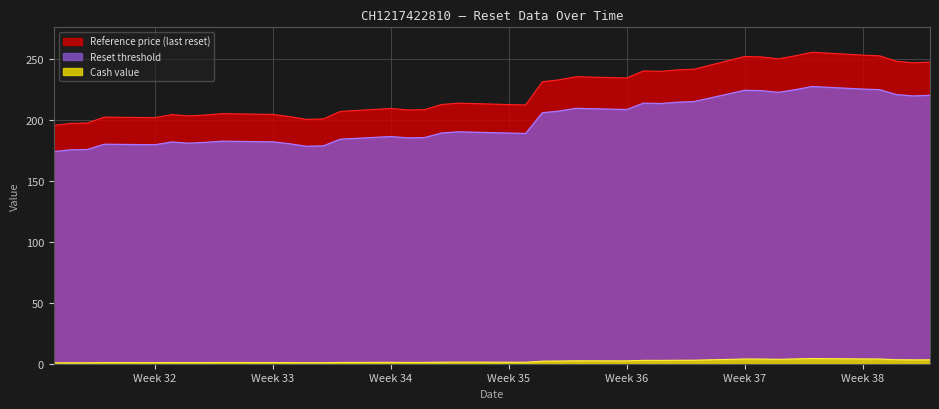

At which label does Reference price (last reset) reach its peak?

2025-09-19